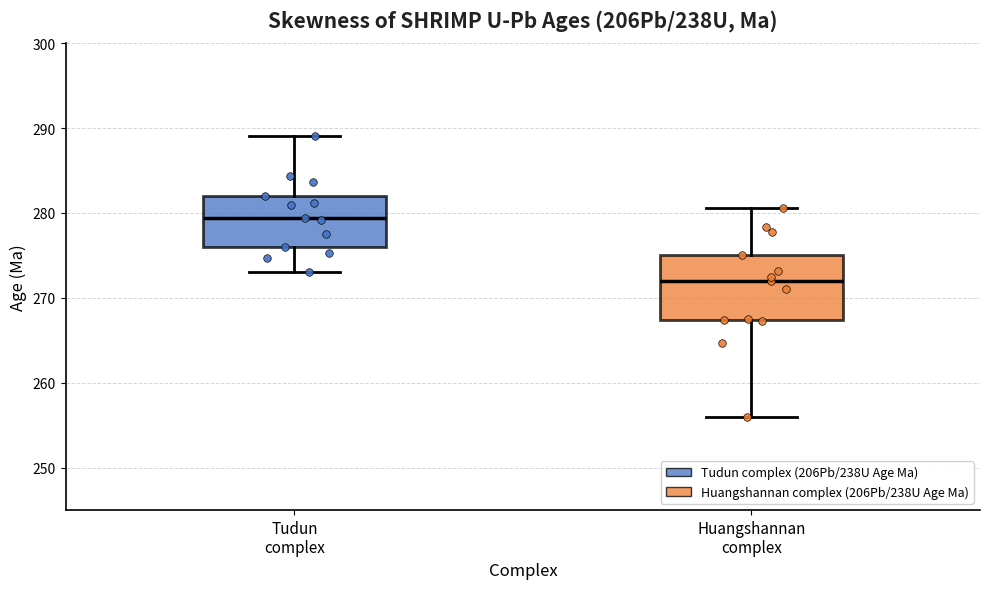

Which box has the highest median line?

Tudun complex